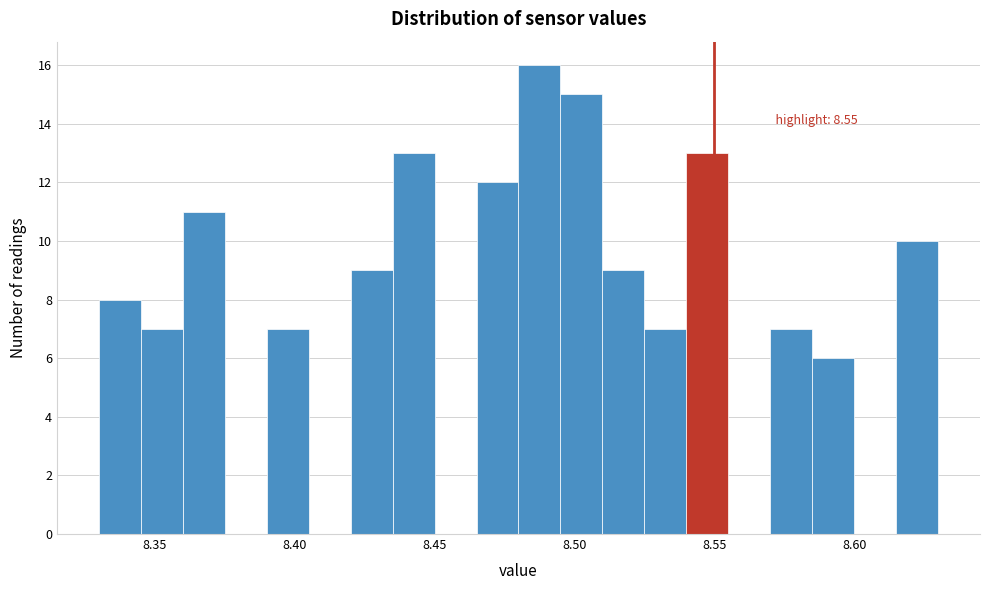

Read against the x-axis, roughly where is the centre of the tallest bar?

8.490